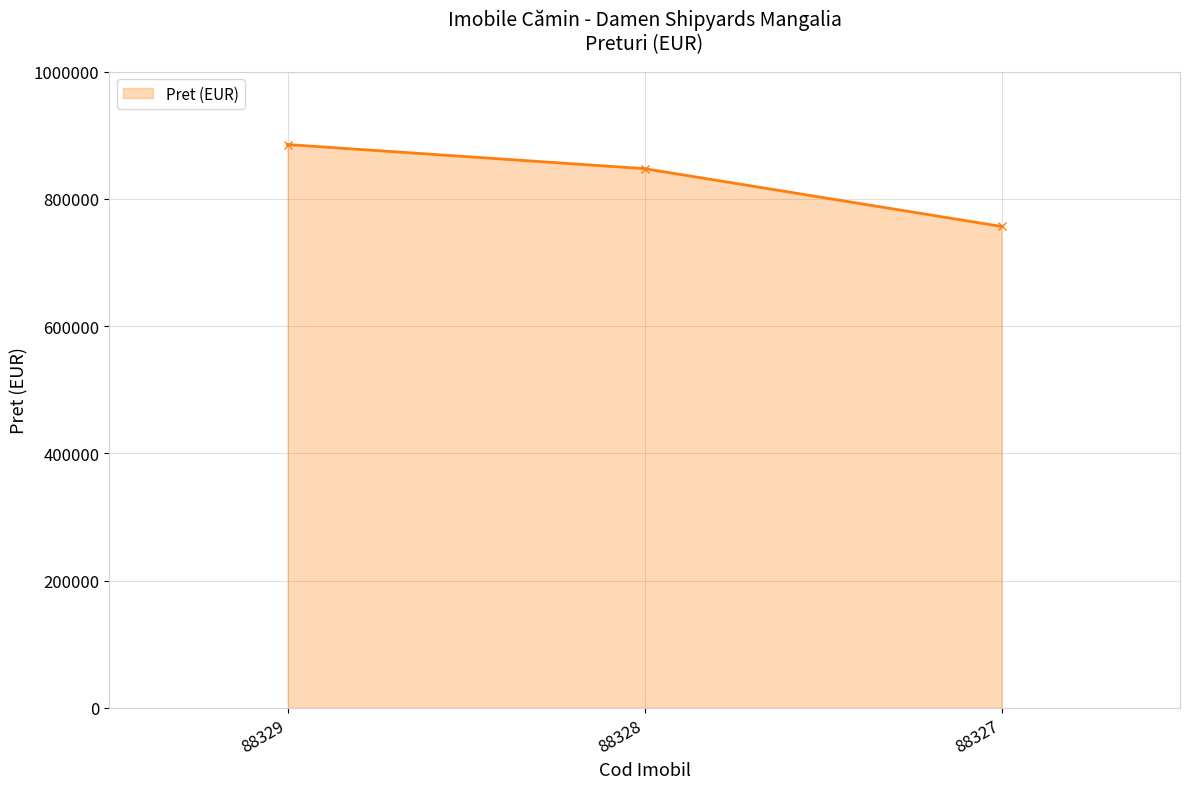

Does the chart have visible grid lines?

Yes